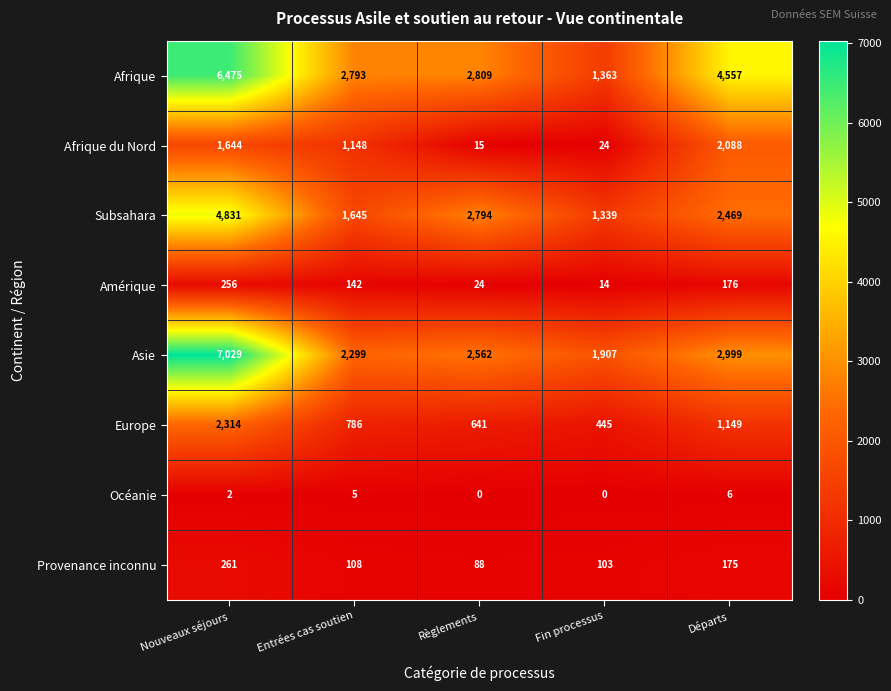

How many categories are shown in the chart?

5